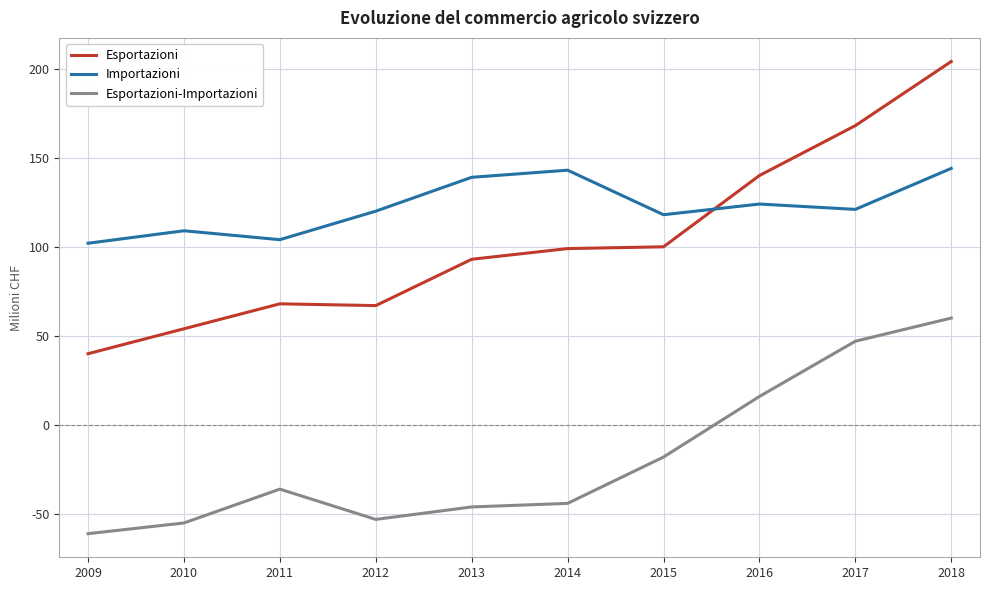

What is the total value across all series at 2013?

186